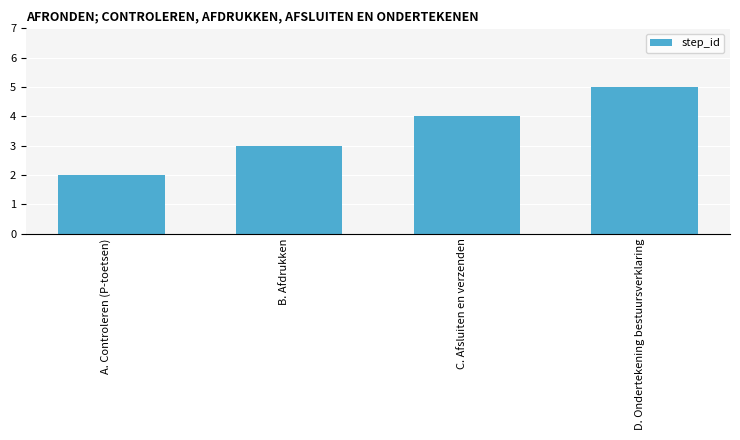

At which label is the value closest to 3?

B. Afdrukken